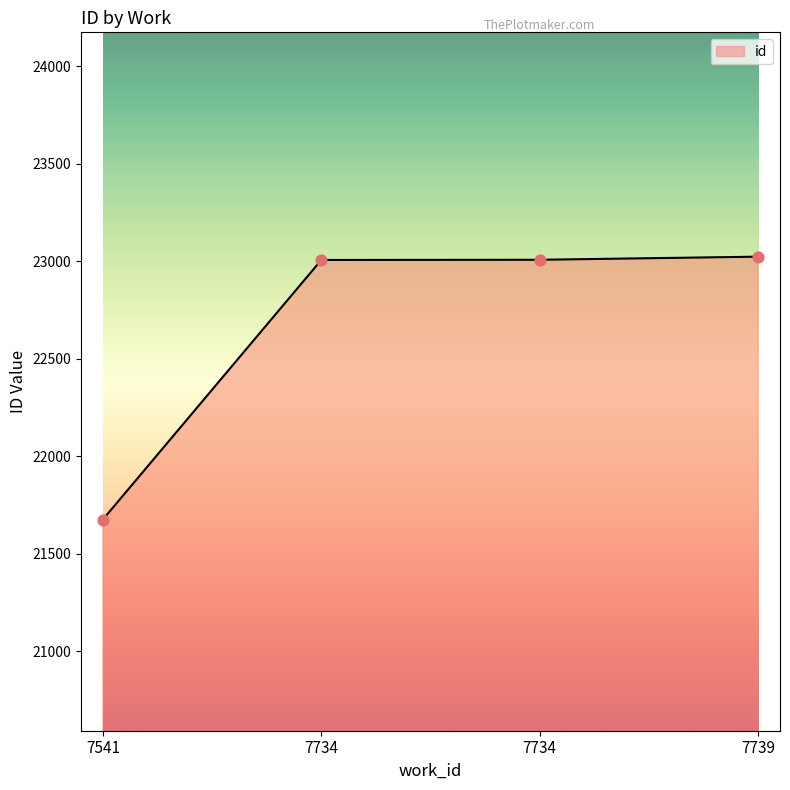

Which has a higher value, 7541 or 7734?

7734